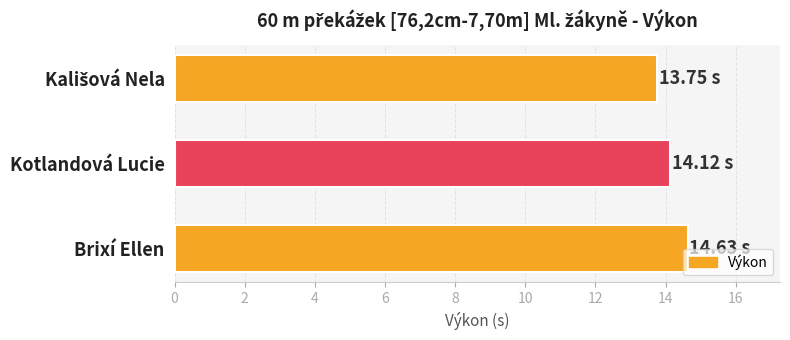

How many distinct data groups are displayed?

1